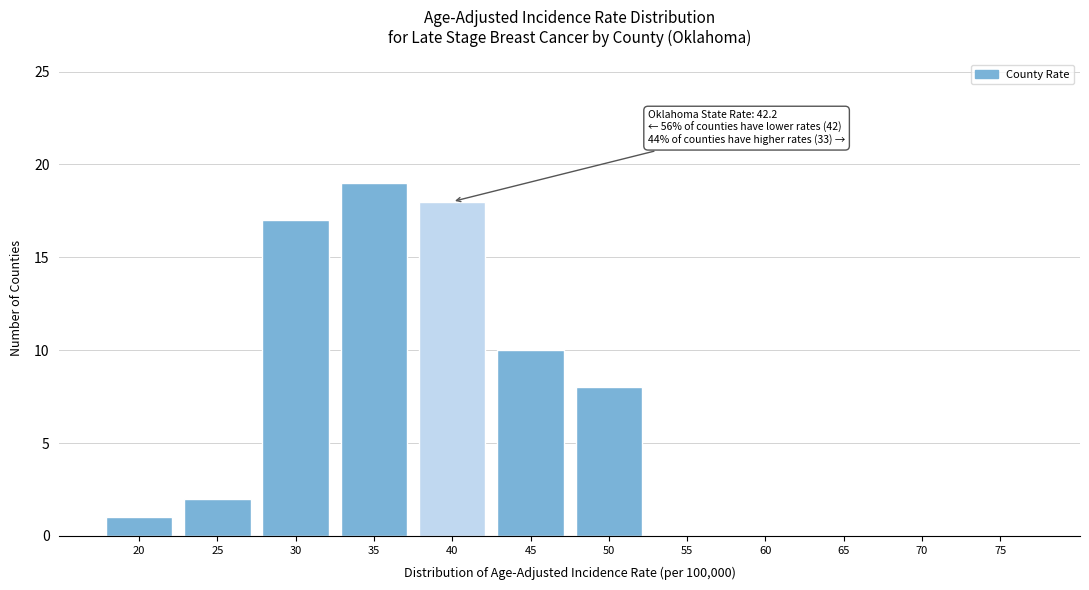

Reading right to left, transcribe all the data shown in this chart.

75=0	70=0	65=0	60=0	55=0	50=8	45=10	40=18	35=19	30=17	25=2	20=1